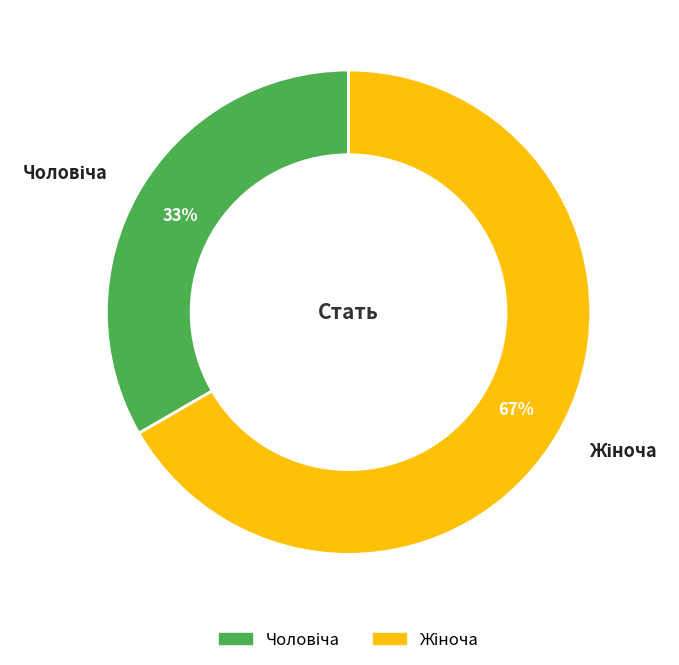

Does any single category account for the majority?

Yes